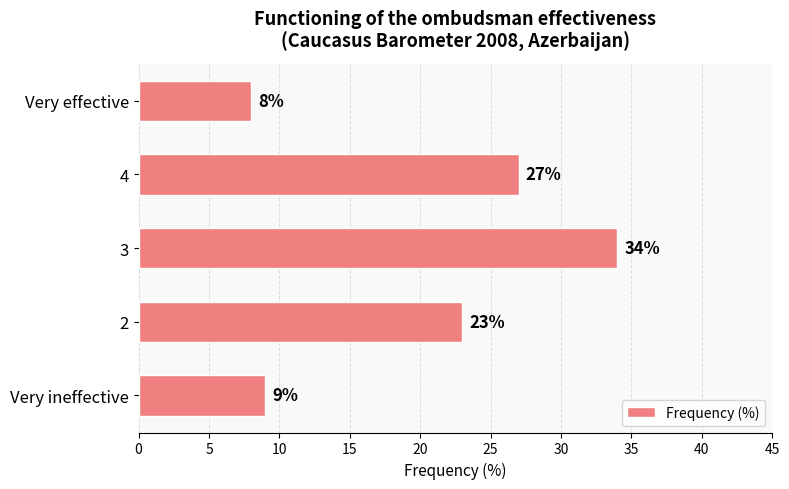

At which label is the value closest to 21?

2